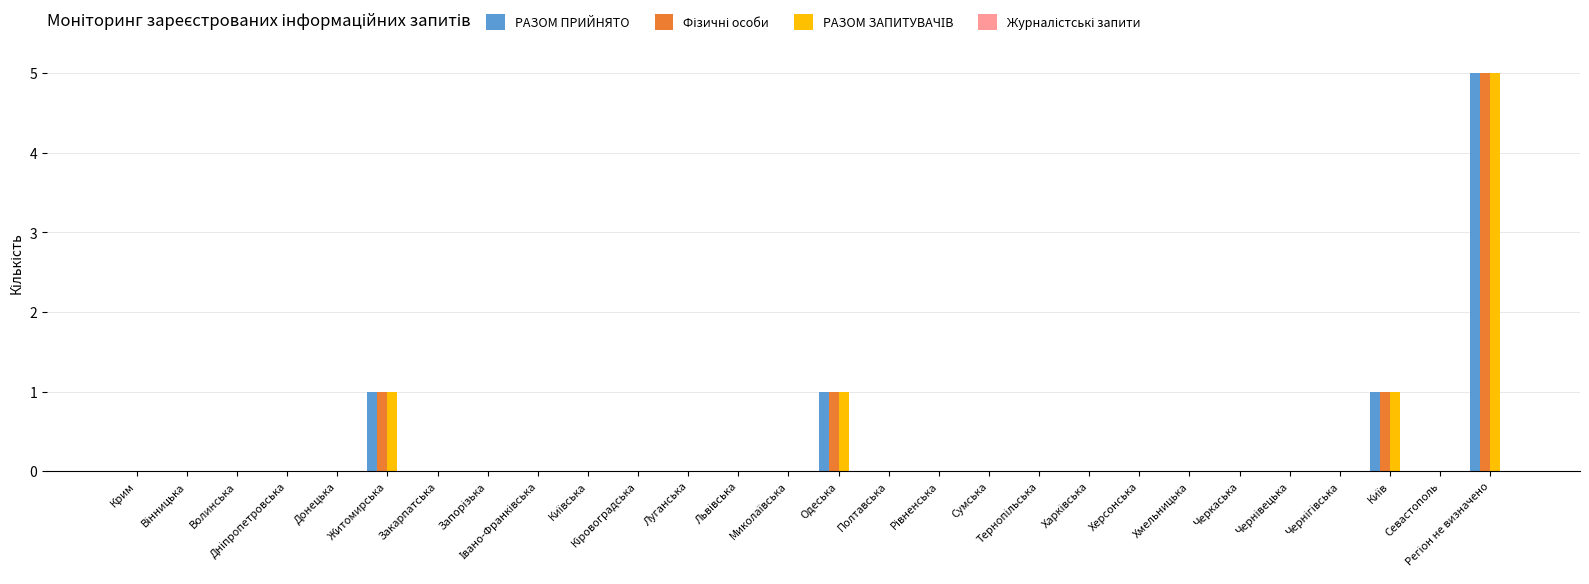

What is the difference between the maximum and minimum values in the Фізичні особи series?

5